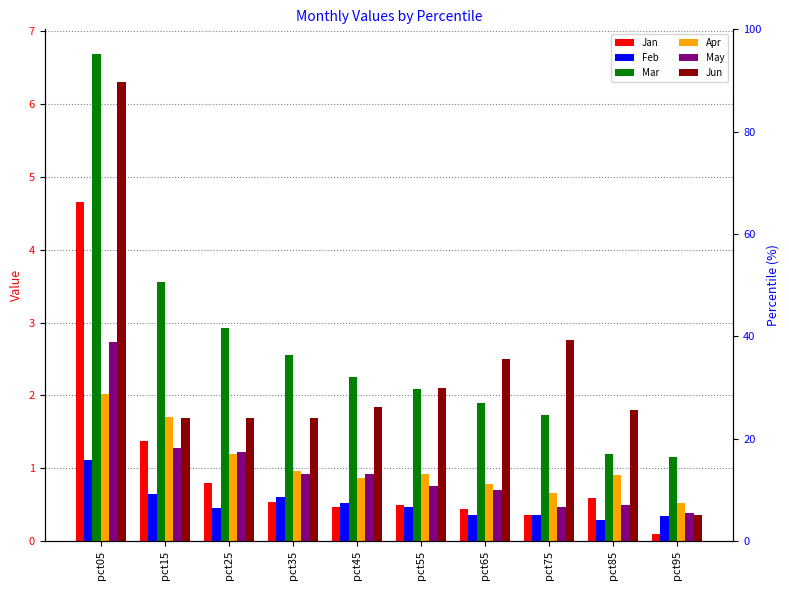

Rank the series at pct75 from lowest to highest value.

Feb, Jan, May, Apr, Mar, Jun